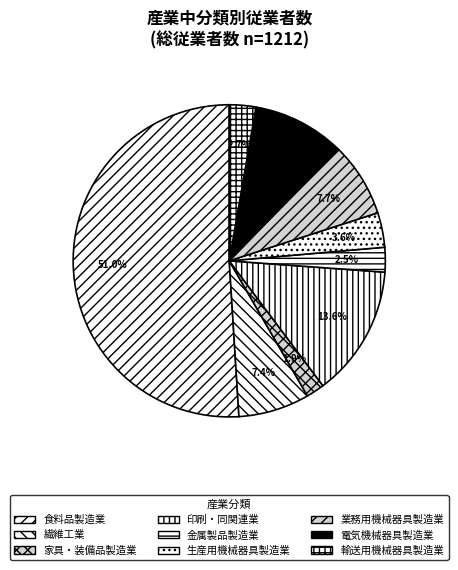

What is the ratio of the value at 電気機械器具製造業 to the value at 輸送用機械器具製造業?

3.5